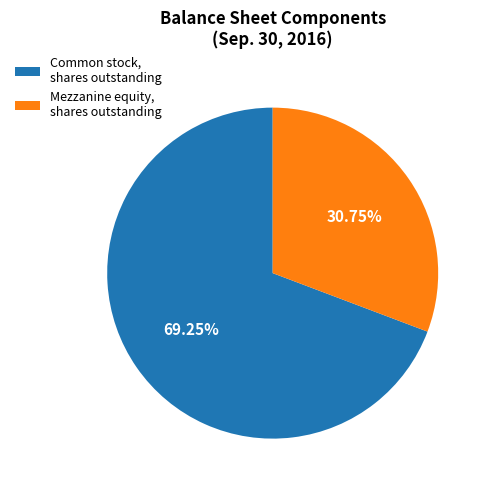

Do Mezzanine equity, shares outstanding and Common stock, shares outstanding together represent more than half of the pie?

Yes